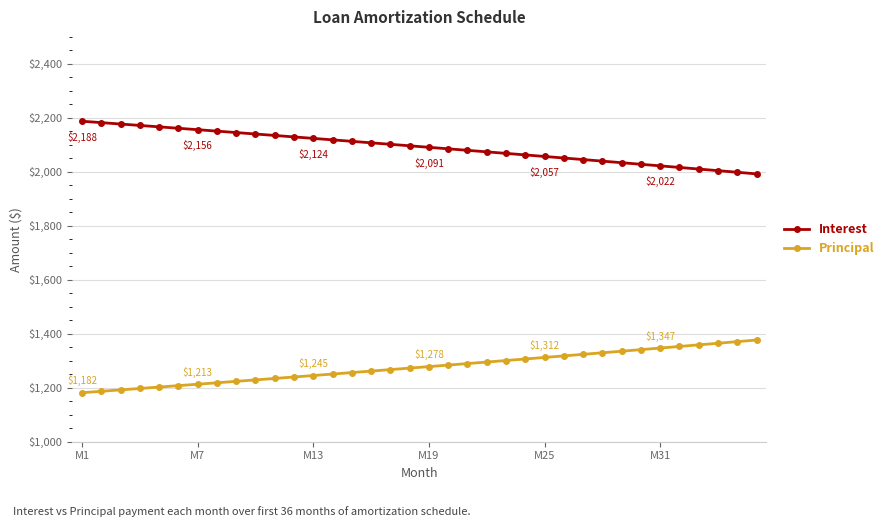

List the series in order of their overall mean, lowest first.

Principal, Interest